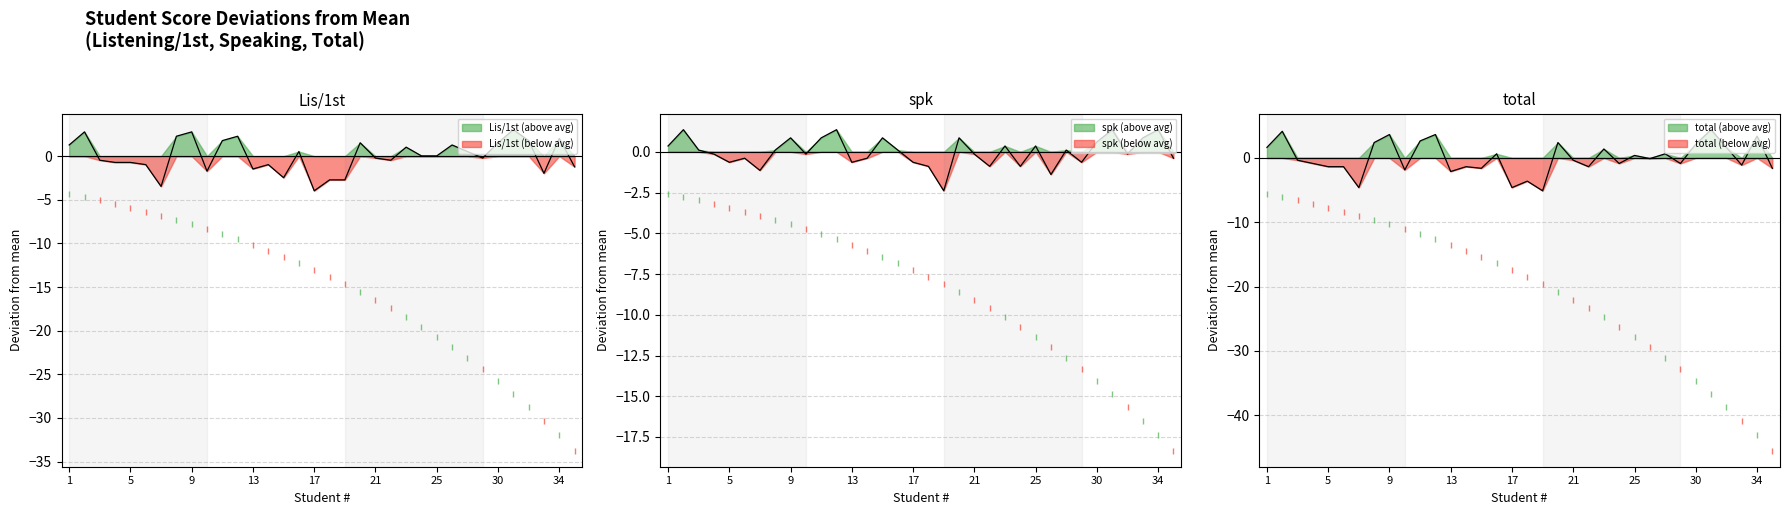

The total series shows -1.9 at 14. True or false?

False